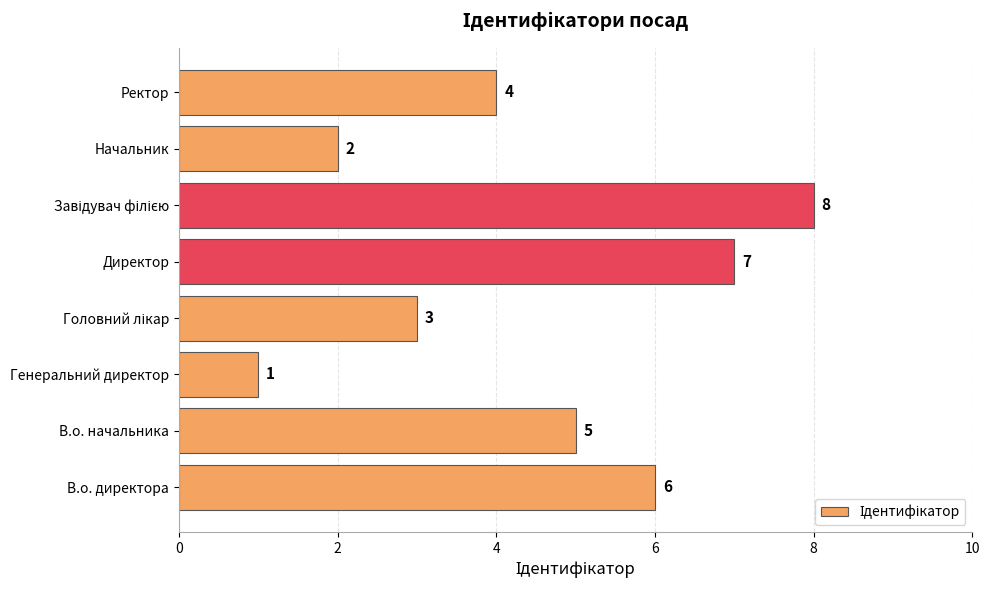

Which label corresponds to the smallest value in the chart?

Генеральний директор